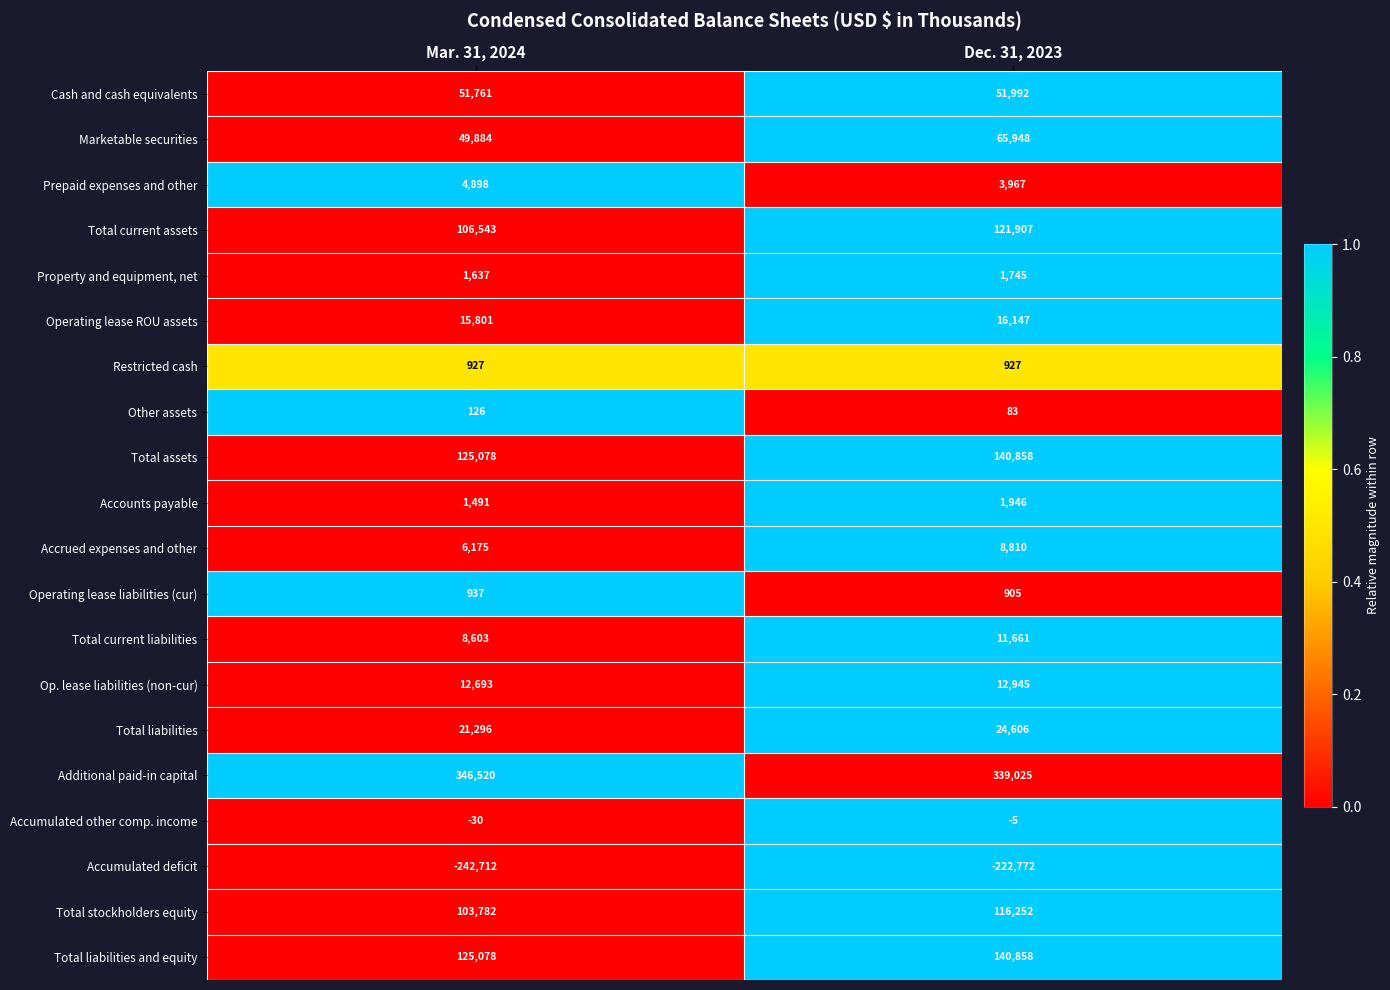

The Total stockholders equity series shows 103782 at Mar. 31, 2024. True or false?

True